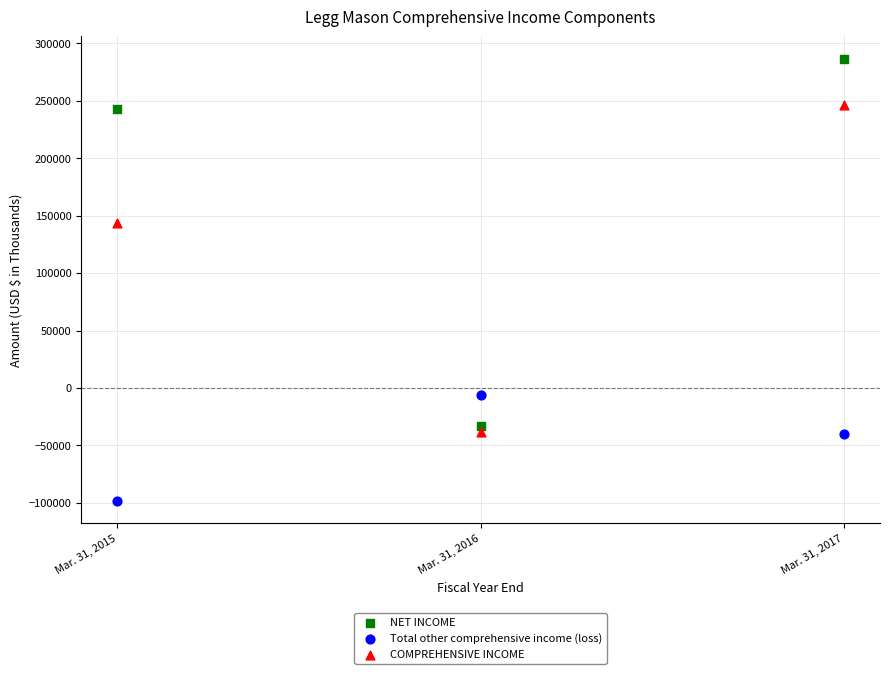

Which series contains the highest Y value?

NET INCOME